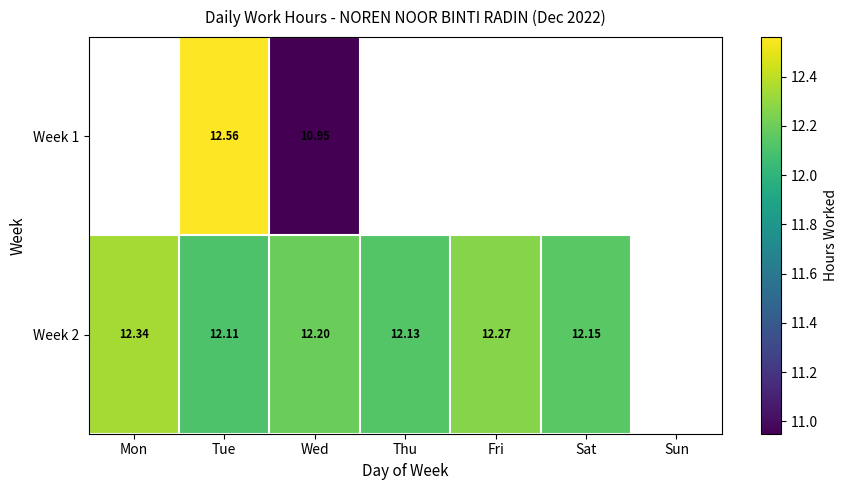

At which category is the sum across all series the highest?

Tue